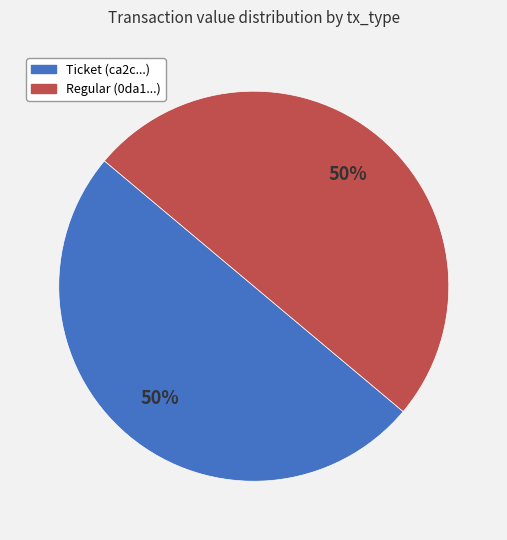

Is it true that Regular (0da1...) is 50% of the pie?

True